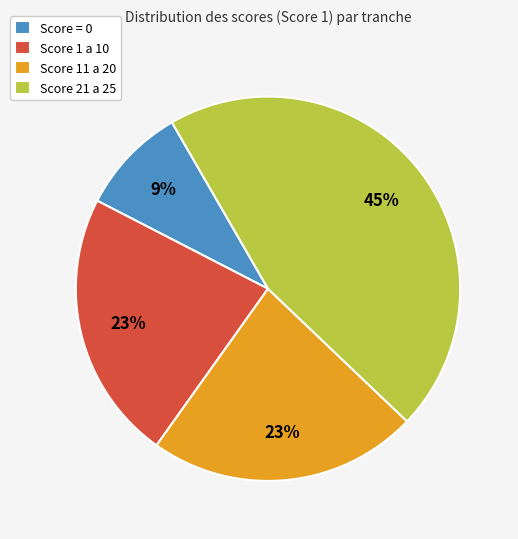

How many segments does this pie chart have?

4